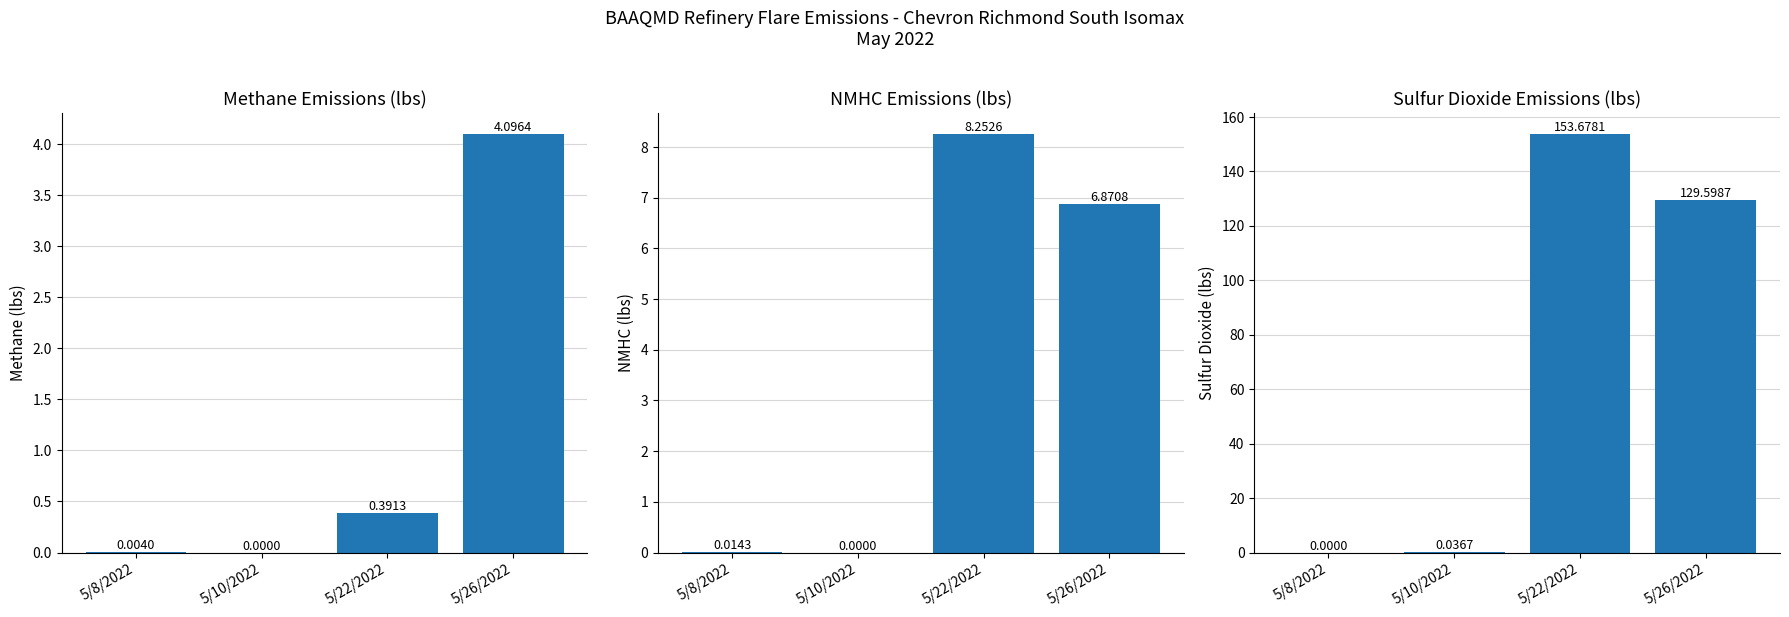

Between 5/22/2022 and 5/26/2022, which series saw the biggest shift?

Sulfur Dioxide Emissions (lbs)